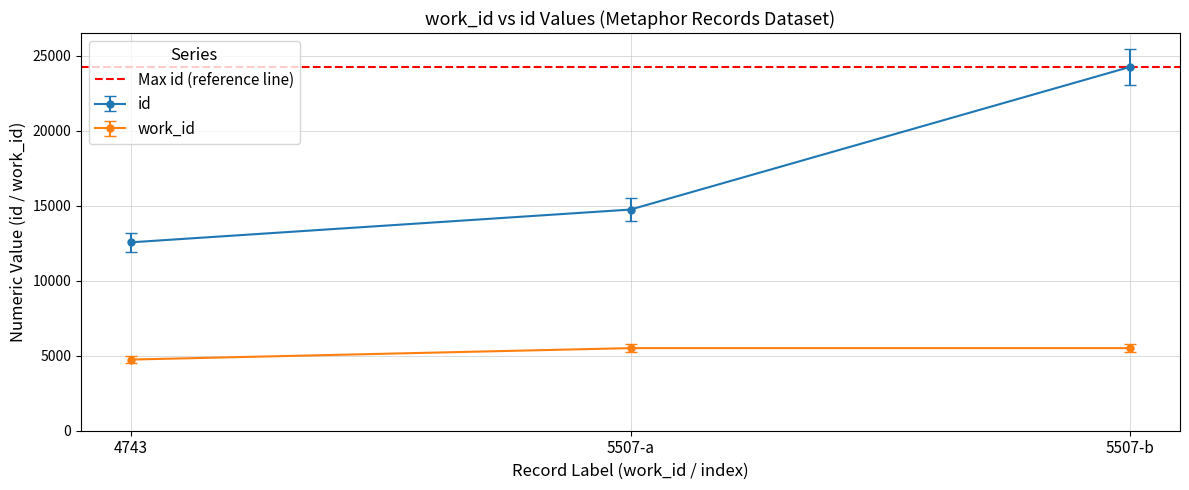

What is the average value of the id series?

17184